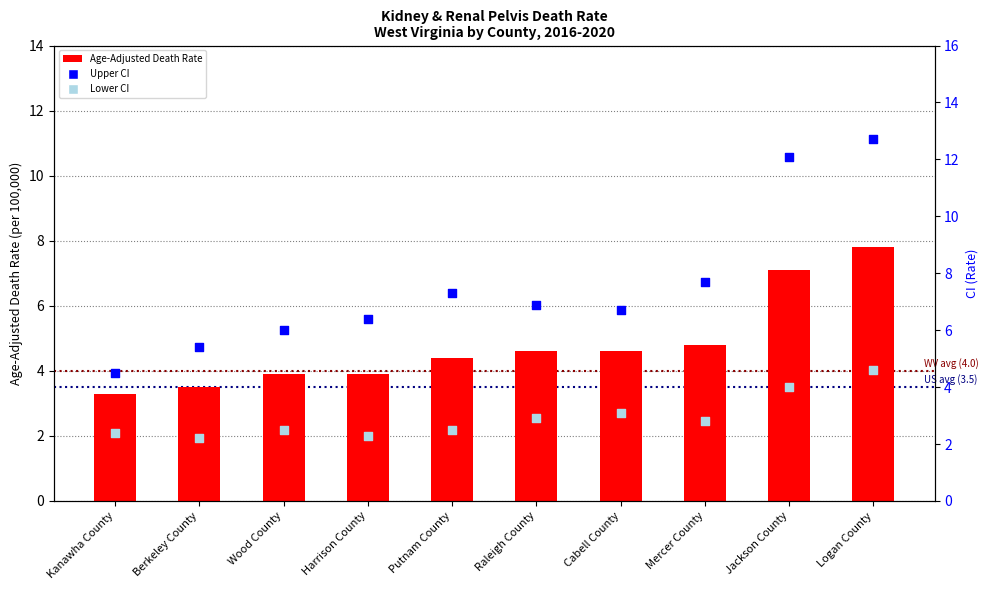

What are all the series names shown in the legend?

Age-Adjusted Death Rate, Upper CI, Lower CI